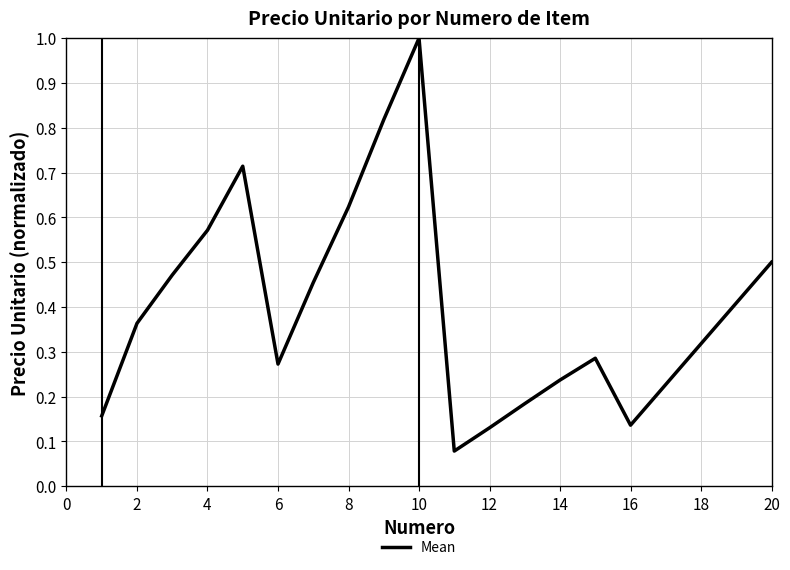

What is the maximum value shown in the chart?

1.0